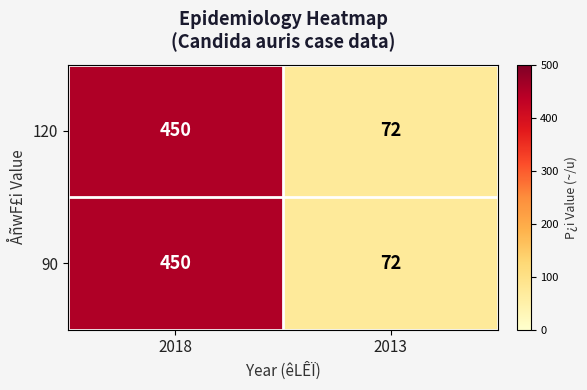

What is the average value of the 120 series?

261